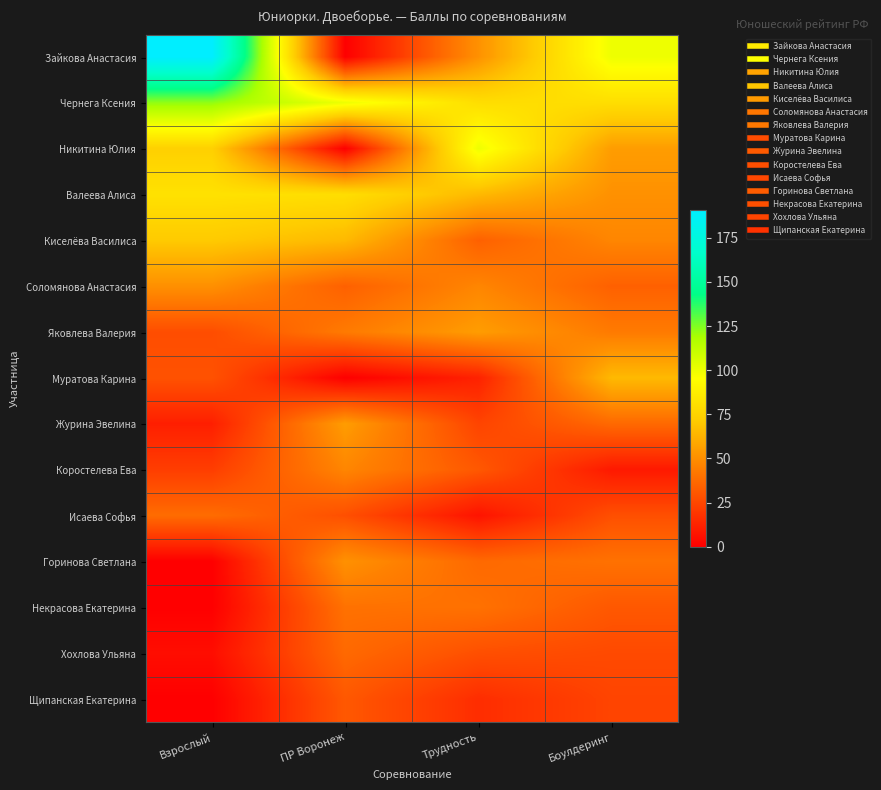

Between Трудность and Боулдеринг, which series saw the biggest shift?

Муратова Карина